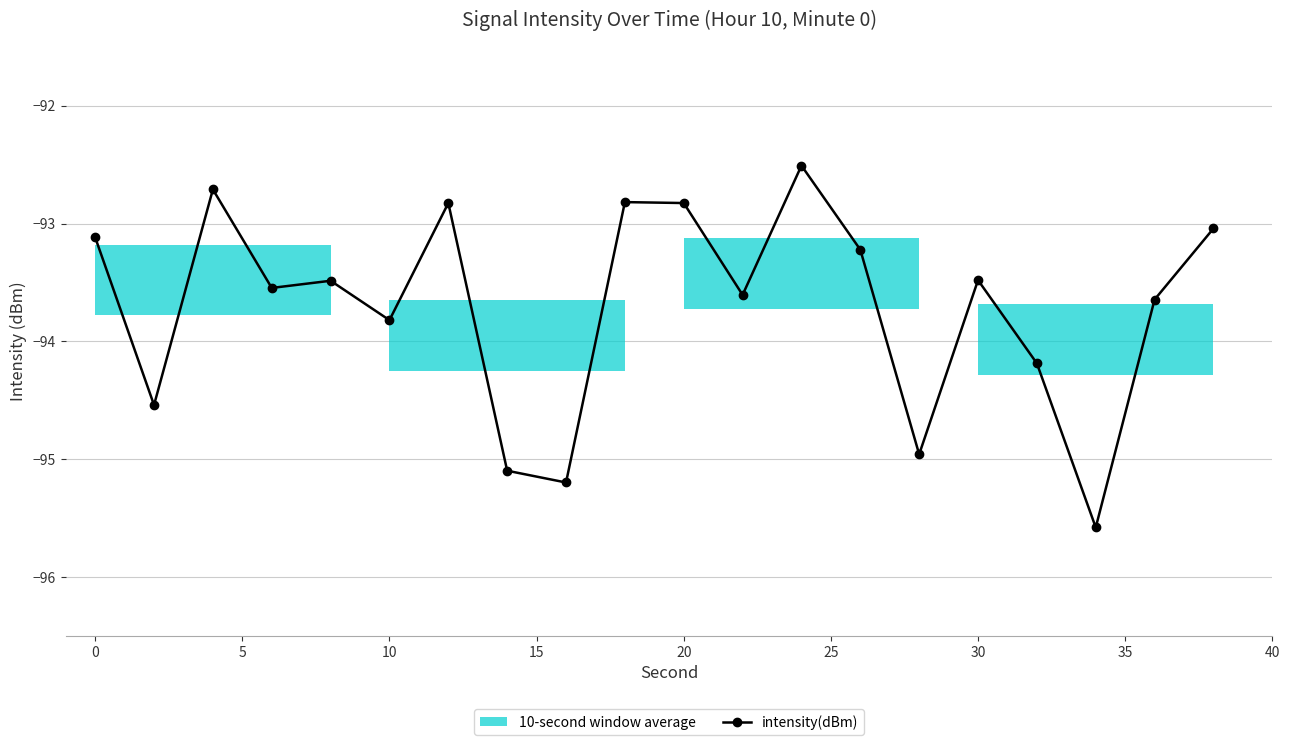

True or false: intensity(dBm) has more than 2 interior local peaks.

True